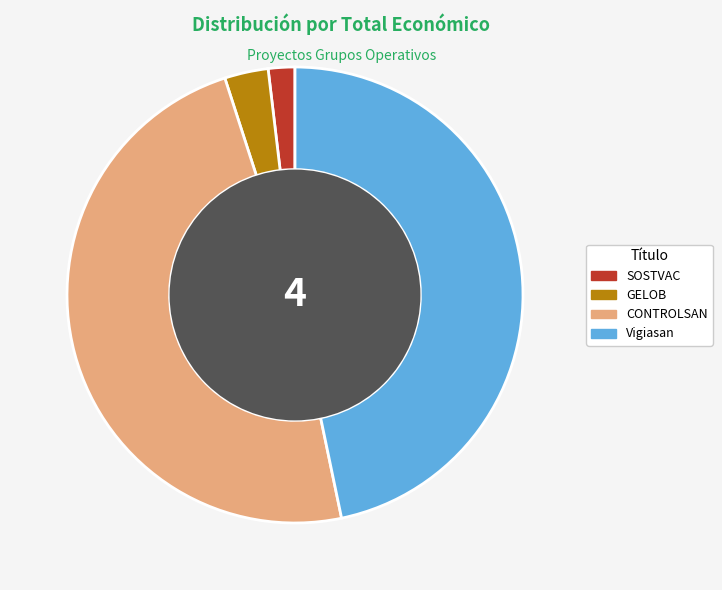

Combined, do GELOB and CONTROLSAN account for over 50%?

Yes